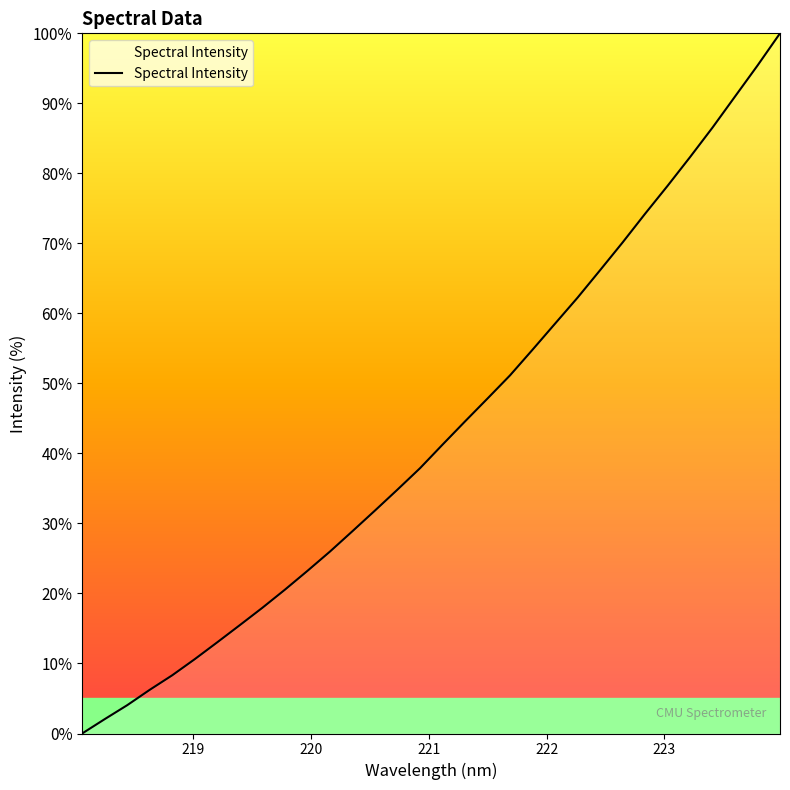

What is the difference between the second highest and second lowest values?

93.4